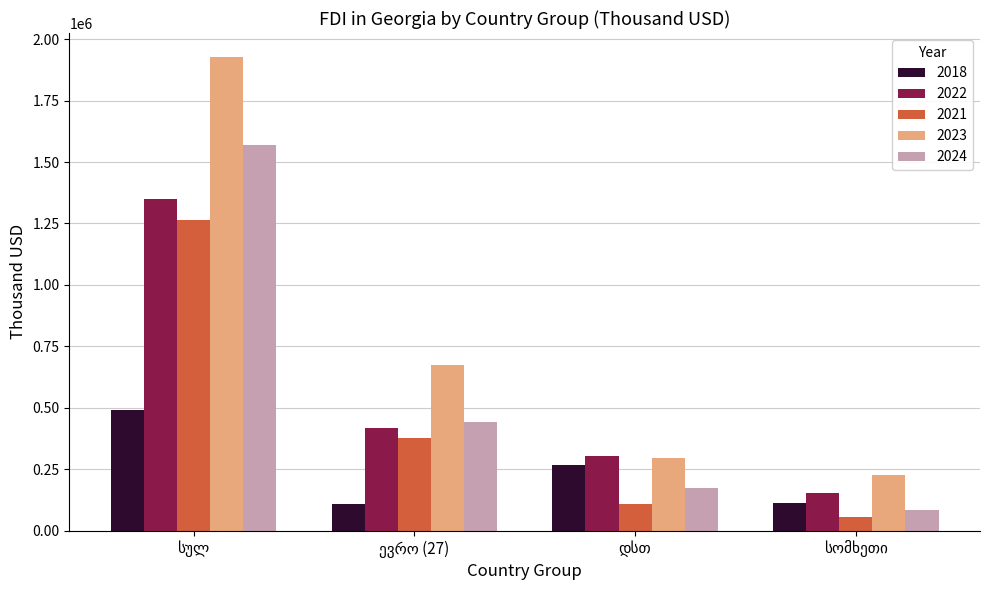

Does the chart contain stacked bars?

No